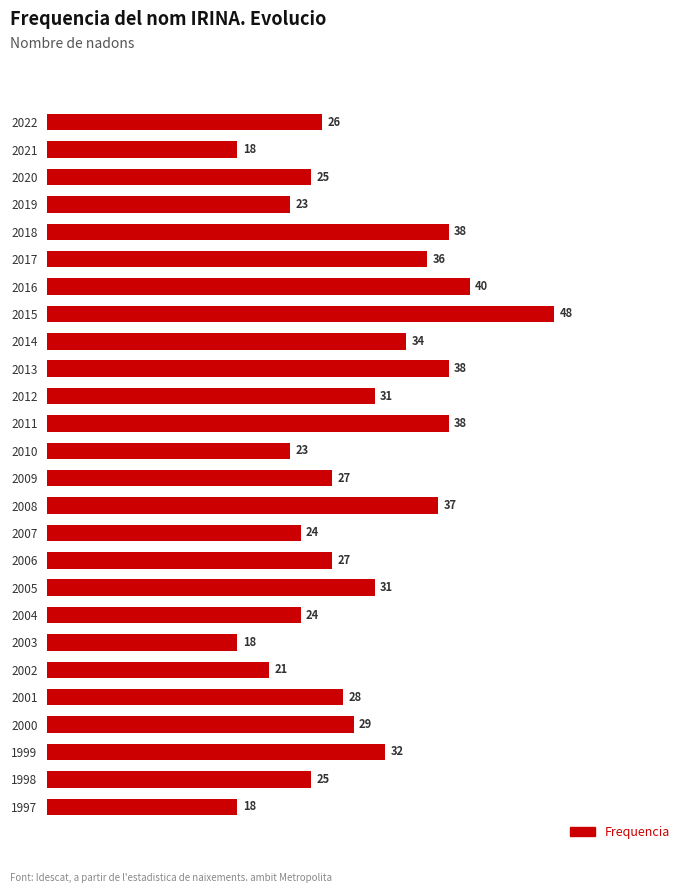

What is the average value?

29